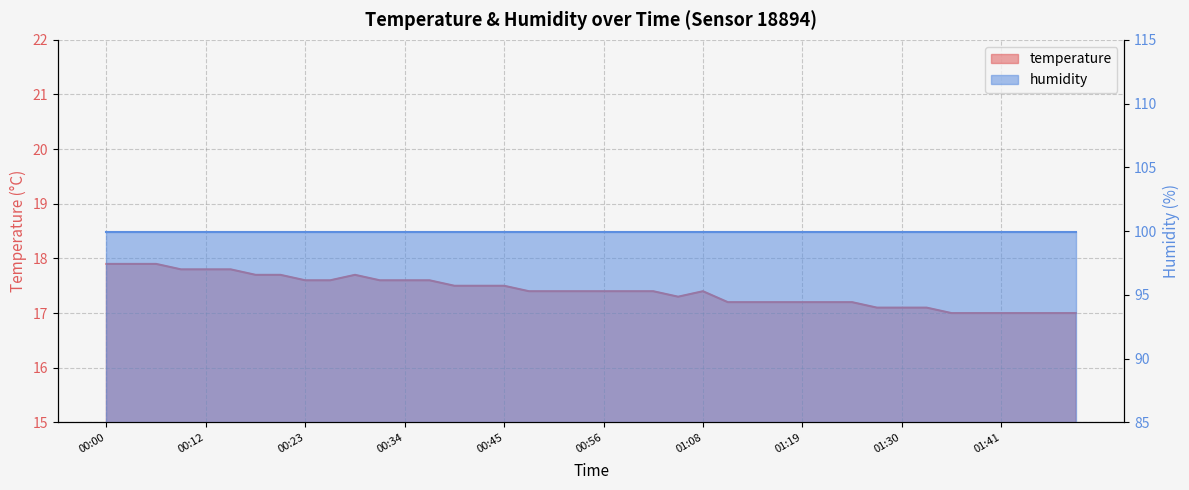

At which category does the data reach its first local peak?

00:29